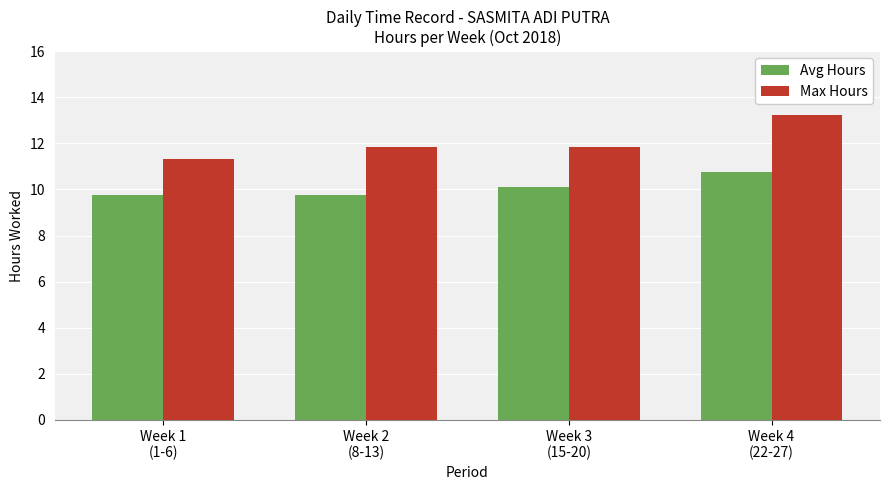

The Max Hours series shows 11.3 at Week 1
(1-6). True or false?

True